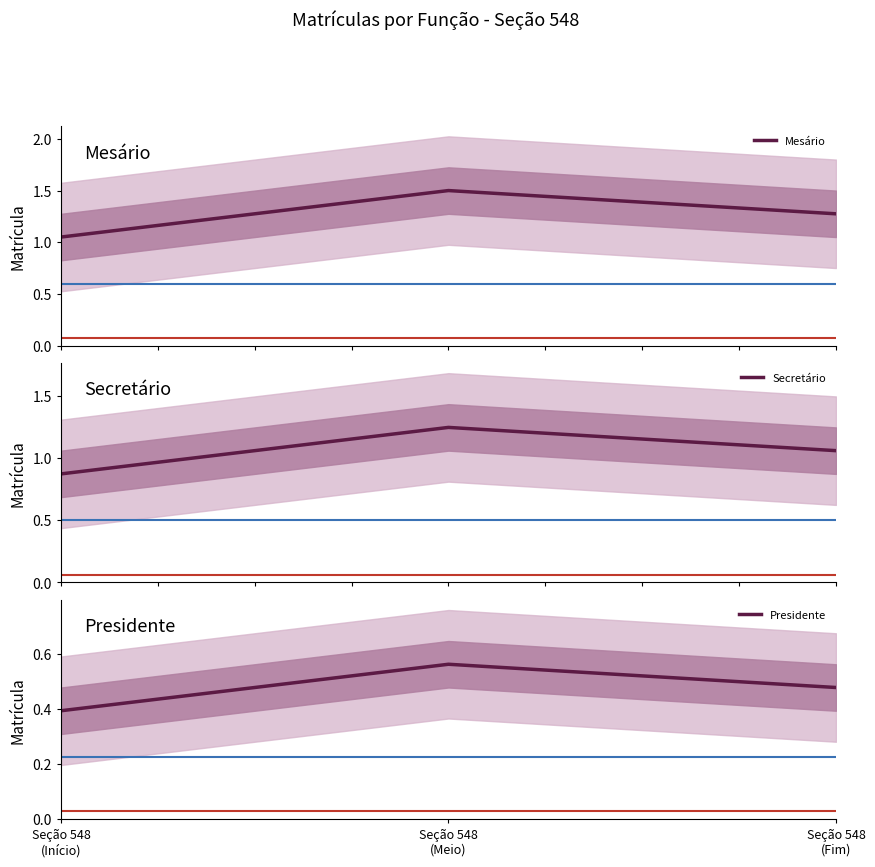

At which category is the sum across all series the highest?

Seção 548
(Meio)